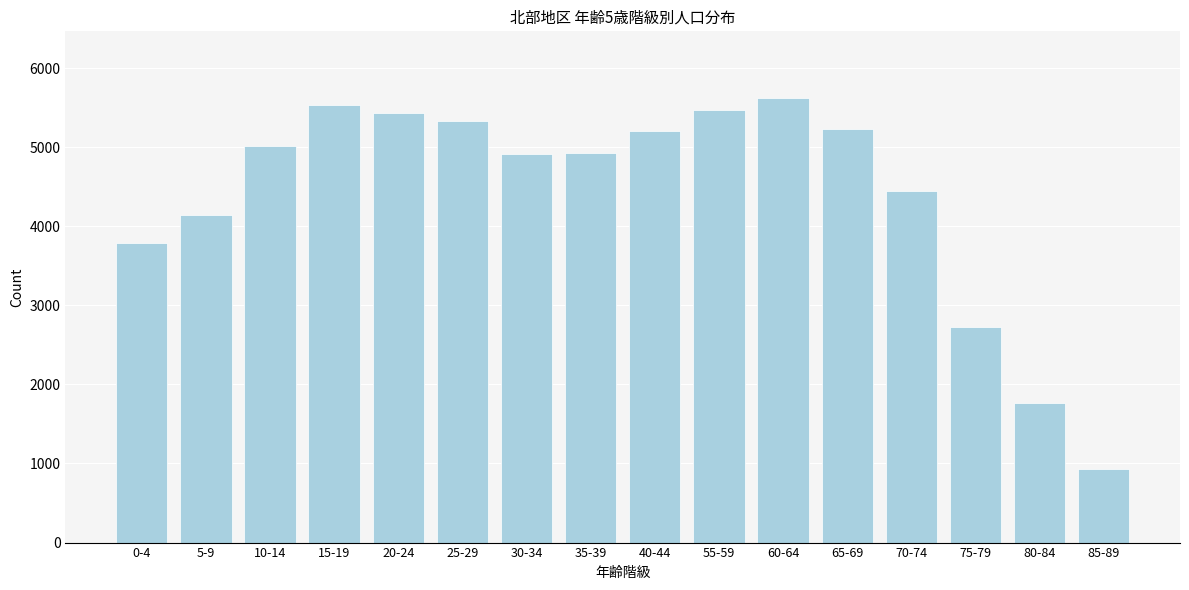

What is the change in value from 30-34 to 75-79?

-2187